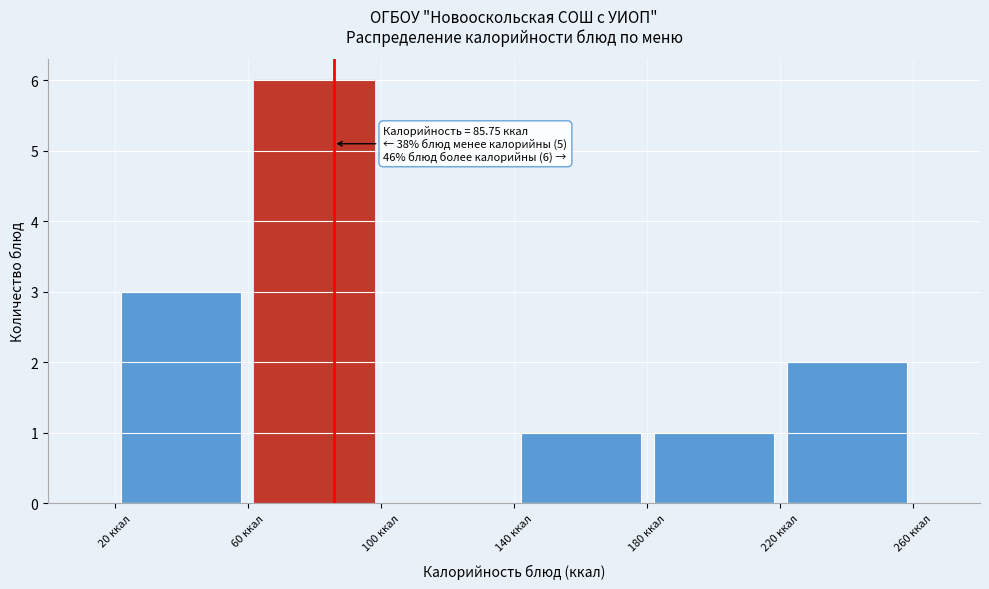

Which range on the x-axis has the tallest bar?

60 to 100